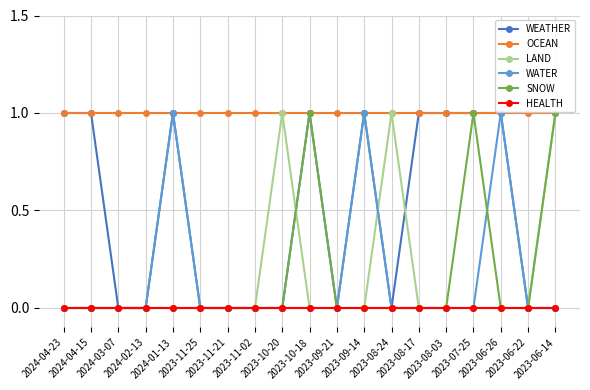

True or false: OCEAN and HEALTH cross at least once.

False